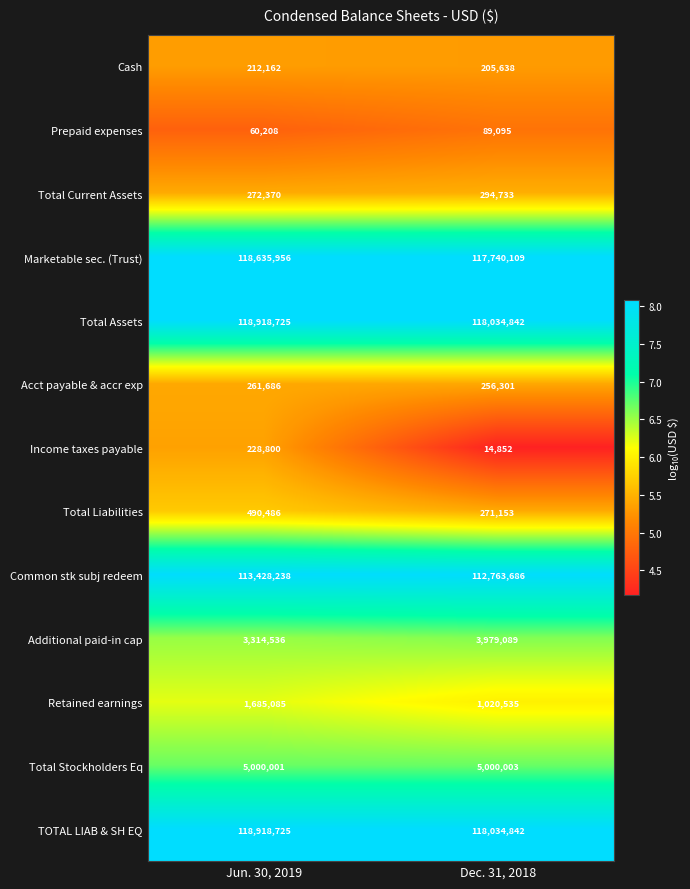

Reading right to left, list all the values displayed in this chart.

Cash: 205638	212162
Prepaid expenses: 89095	60208
Total Current Assets: 294733	272370
Marketable sec. (Trust): 117740109	118635956
Total Assets: 118034842	118918725
Acct payable & accr exp: 256301	261686
Income taxes payable: 14852	228800
Total Liabilities: 271153	490486
Common stk subj redeem: 112763686	113428238
Additional paid-in cap: 3979089	3314536
Retained earnings: 1020535	1685085
Total Stockholders Eq: 5000003	5000001
TOTAL LIAB & SH EQ: 118034842	118918725